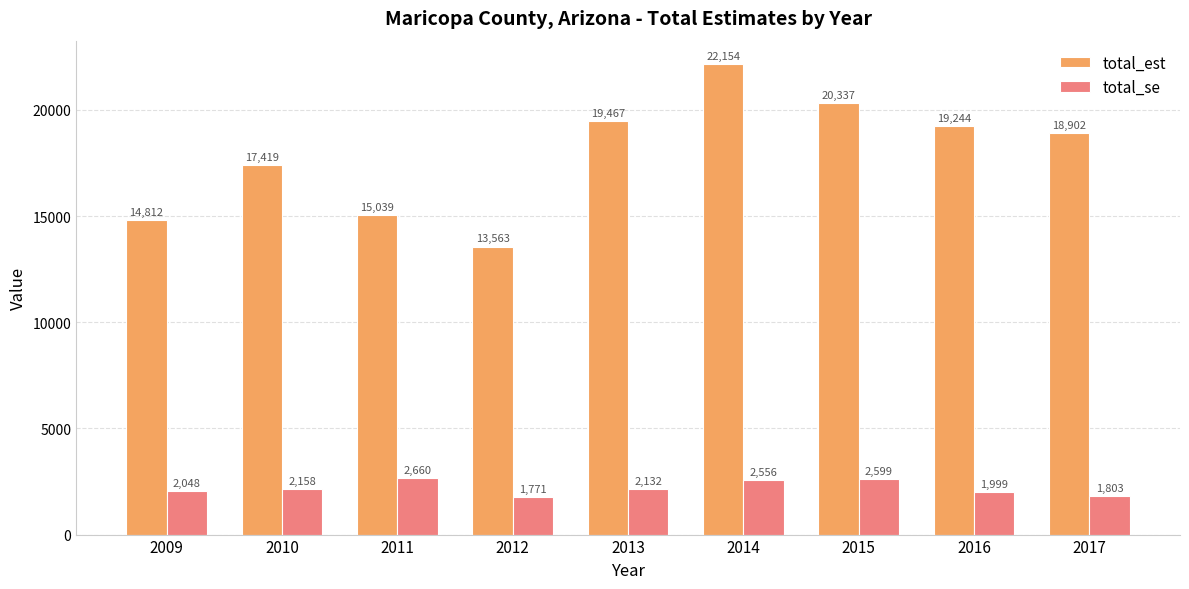

What are all the series names shown in the legend?

total_est, total_se